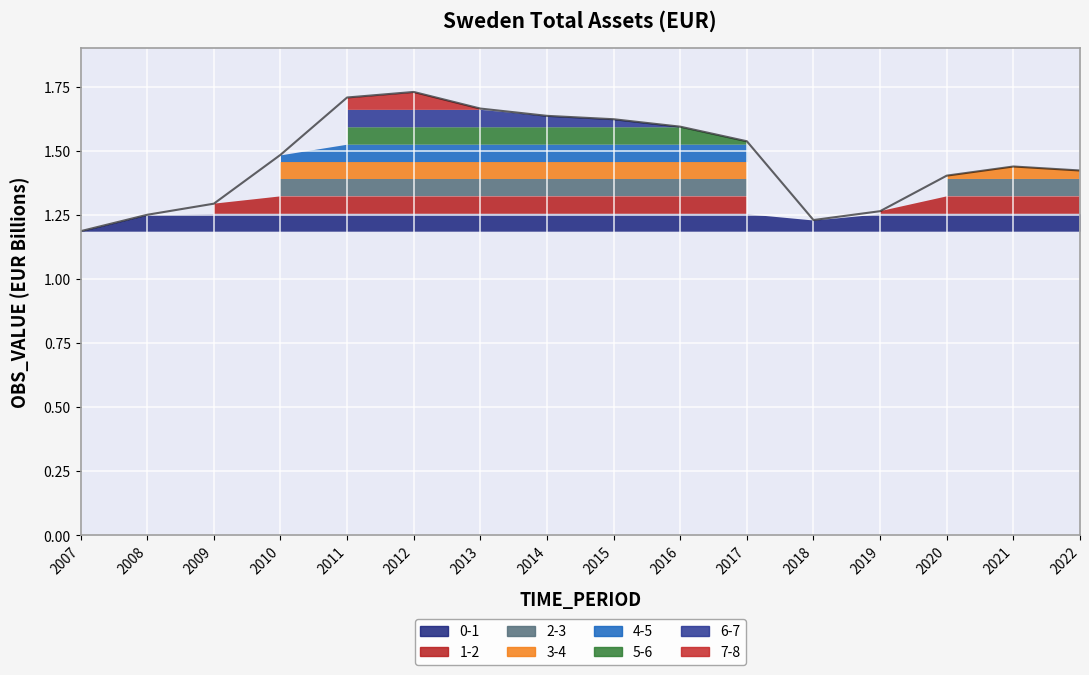

What is the minimum value shown in the chart?

1.2